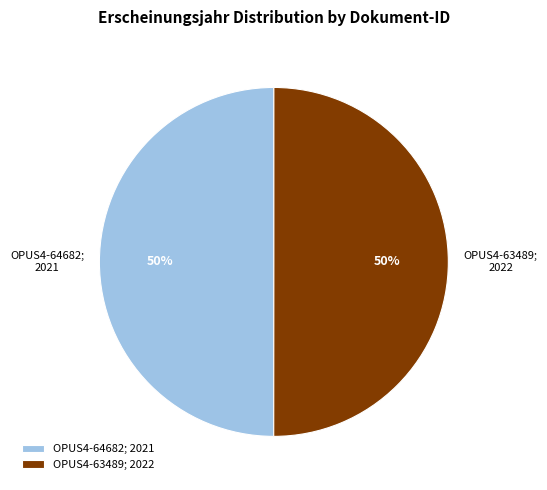

To the nearest percent, what percentage of the pie is OPUS4-63489?

50%